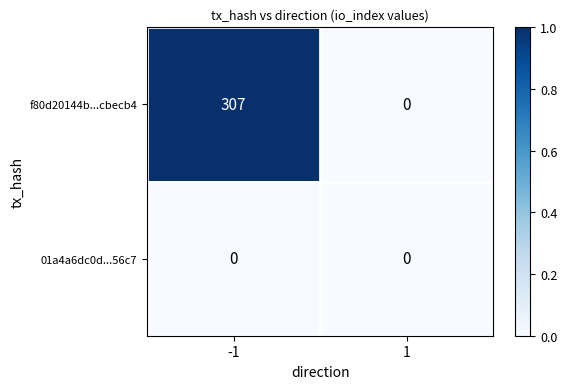

The value of 01a4a6dc0d...56c7 at 1 is 0. True or false?

True